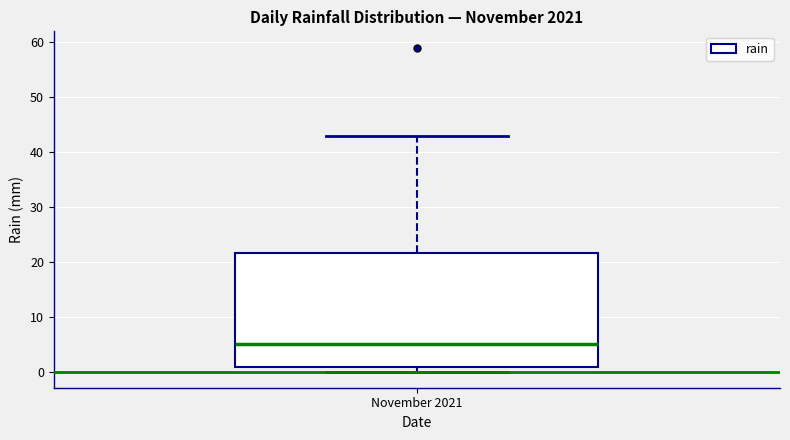

Where does the median line of the box for November 2021 sit on the y-axis? The values are not printed on the chart, so give them approximately, as read against the axis.

5